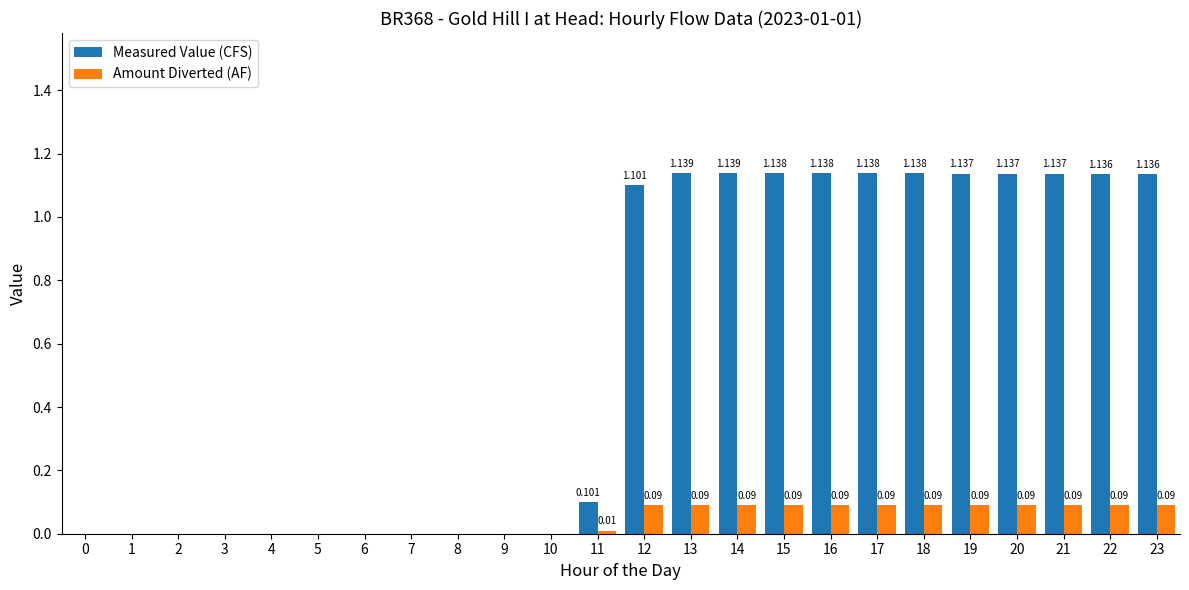

At which label does Measured Value (CFS) first exceed 1?

12